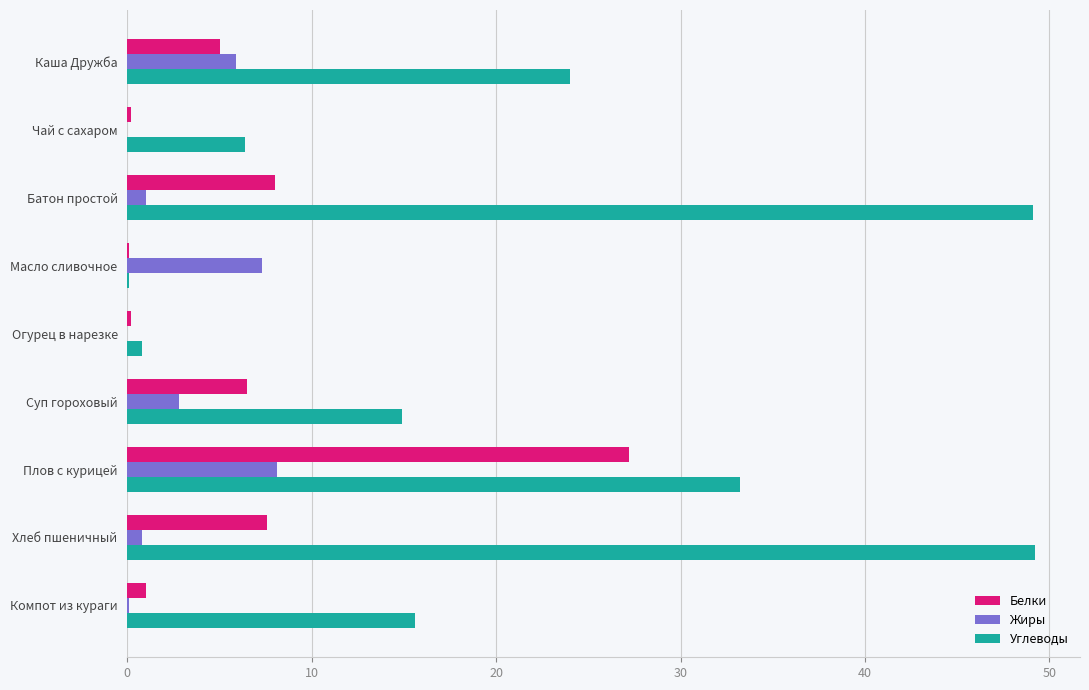

True or false: Углеводы has a value of 5.4 at Компот из кураги.

False